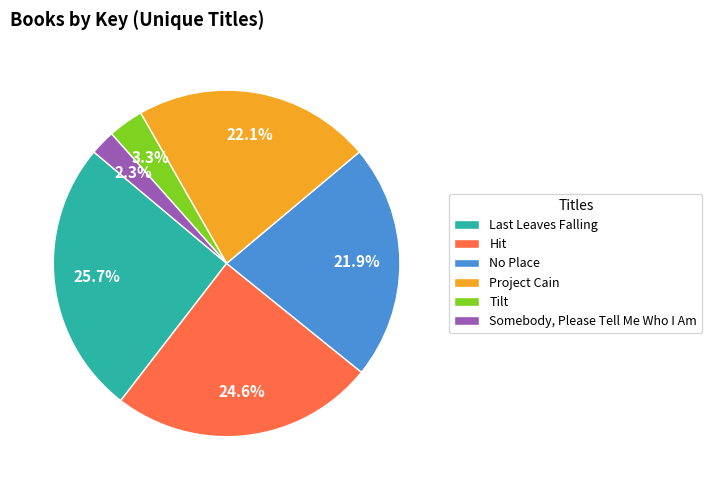

Which slice is the smallest?

Somebody, Please Tell Me Who I Am